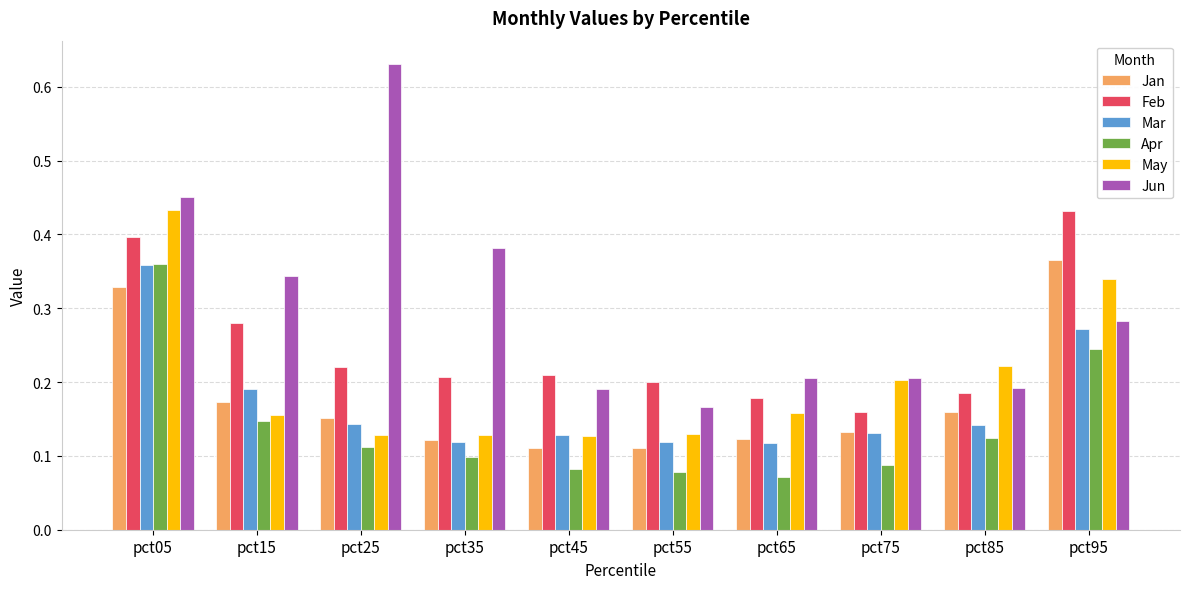

Which label corresponds to the largest value in the chart?

pct25